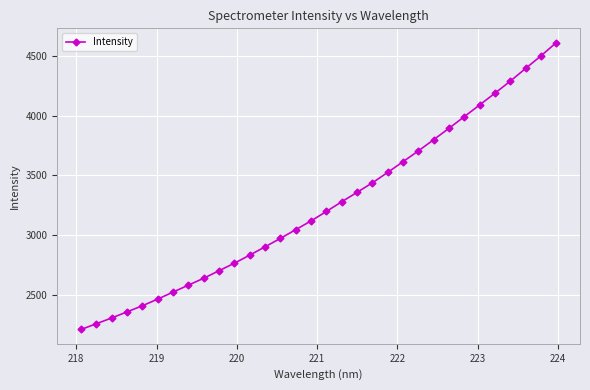

What is the minimum value shown in the chart?

2208.7